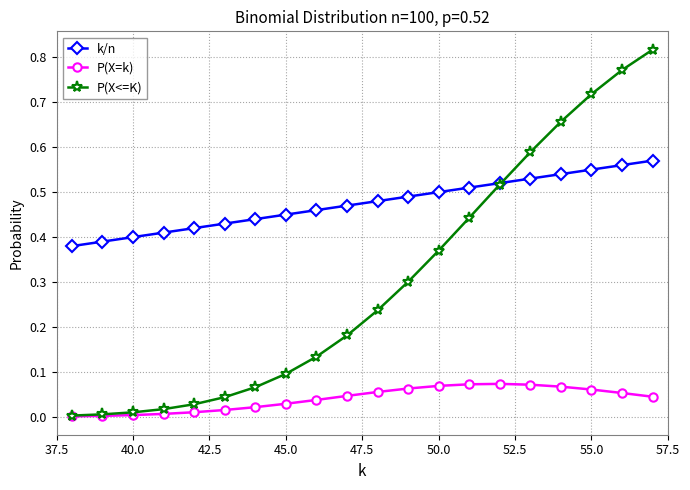

Does the chart display data point markers on the line(s)?

Yes